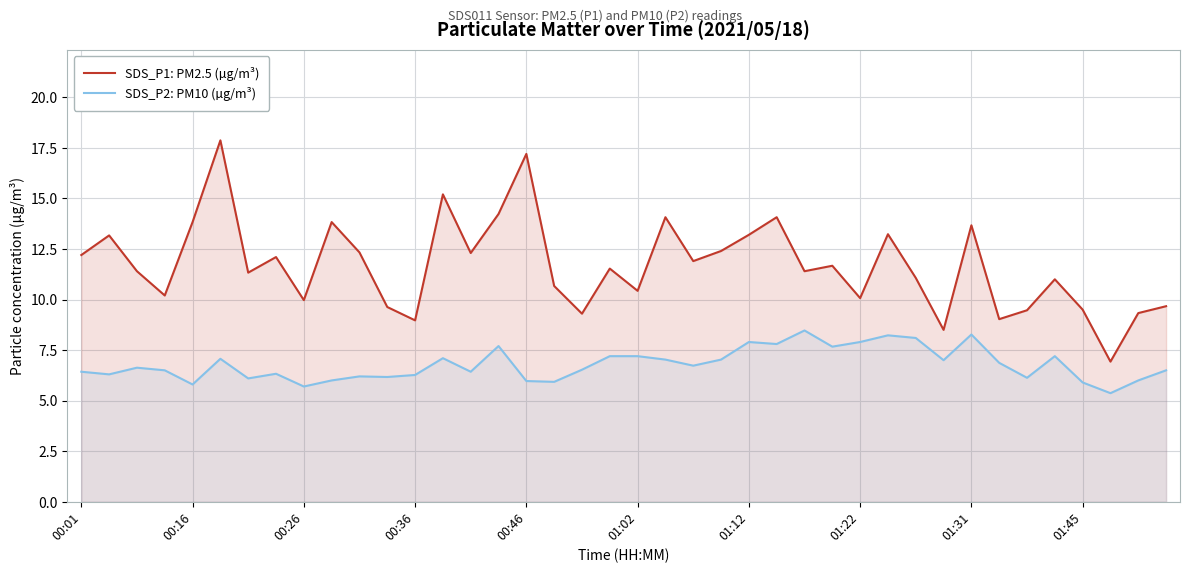

Rank the series by their average value, from highest to lowest.

SDS_P1: PM2.5 (µg/m³), SDS_P2: PM10 (µg/m³)